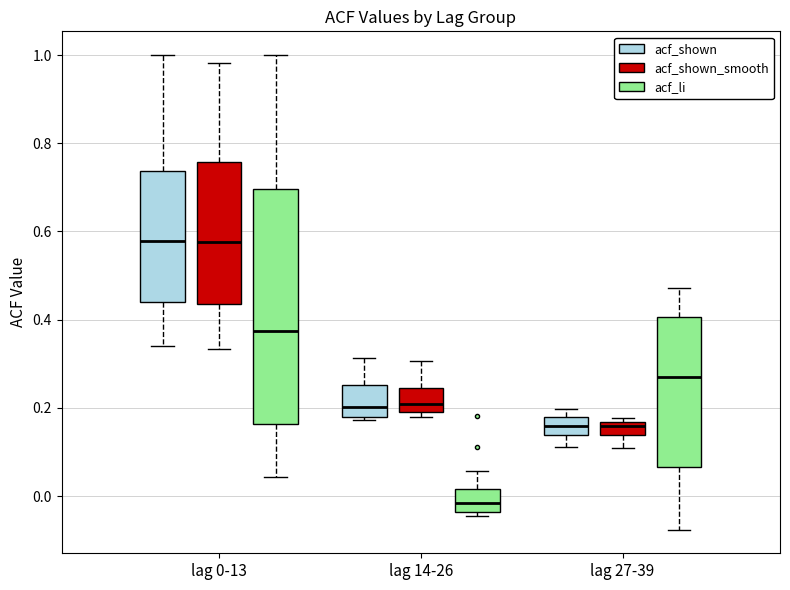

Reading left to right, transcribe this box plot: for each box, give where its median line is, the range the box spans, and where its two whiskers end, as read against the y-axis. The values are not printed on the chart, so give them approximately, as read against the axis.

lag 0-13 (acf_shown): median 0.58, box 0.44 to 0.74, whiskers 0.34 to 1.00
lag 0-13 (acf_shown_smooth): median 0.58, box 0.44 to 0.76, whiskers 0.34 to 0.98
lag 0-13 (acf_li): median 0.38, box 0.16 to 0.70, whiskers 0.04 to 1.00
lag 14-26 (acf_shown): median 0.20, box 0.18 to 0.26, whiskers 0.18 (just below the box's lower edge) to 0.32
lag 14-26 (acf_shown_smooth): median 0.20 (just above the box's lower edge), box 0.20 to 0.24, whiskers 0.18 to 0.30
lag 14-26 (acf_li): median -0.02, box -0.04 to 0.02, whiskers -0.04 (just below the box's lower edge) to 0.06
lag 27-39 (acf_shown): median 0.16, box 0.14 to 0.18, whiskers 0.12 to 0.20
lag 27-39 (acf_shown_smooth): median 0.16 (just below the box's upper edge), box 0.14 to 0.16, whiskers 0.12 to 0.18
lag 27-39 (acf_li): median 0.26, box 0.06 to 0.40, whiskers -0.08 to 0.48